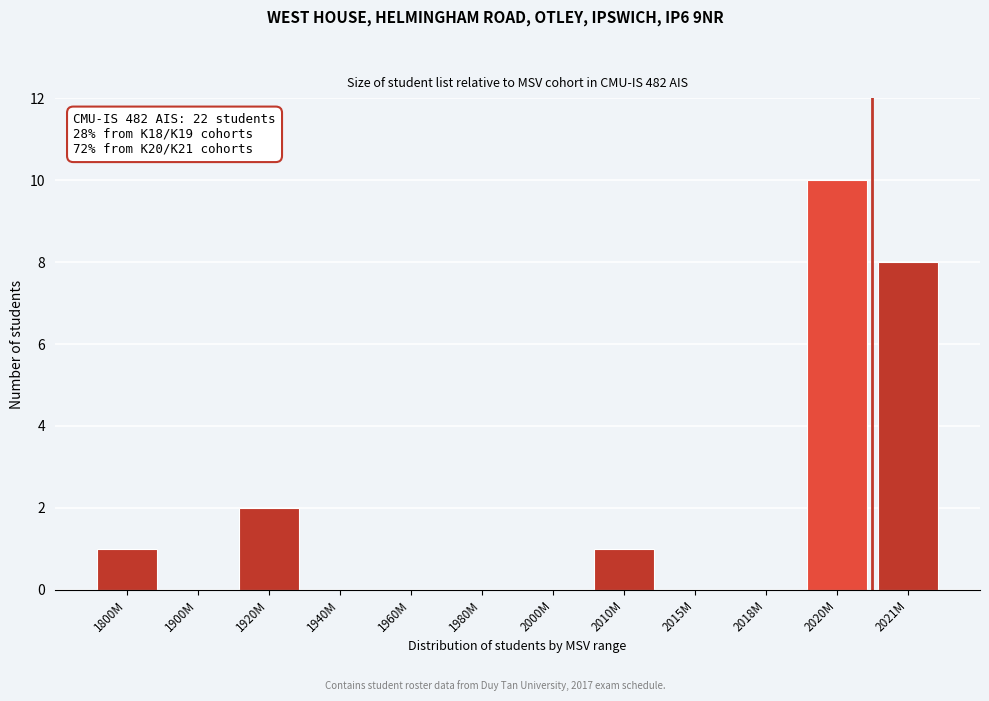

Reading right to left, what are all the values shown in this chart?

2021M=8	2020M=10	2018M=0	2015M=0	2010M=1	2000M=0	1980M=0	1960M=0	1940M=0	1920M=2	1900M=0	1800M=1